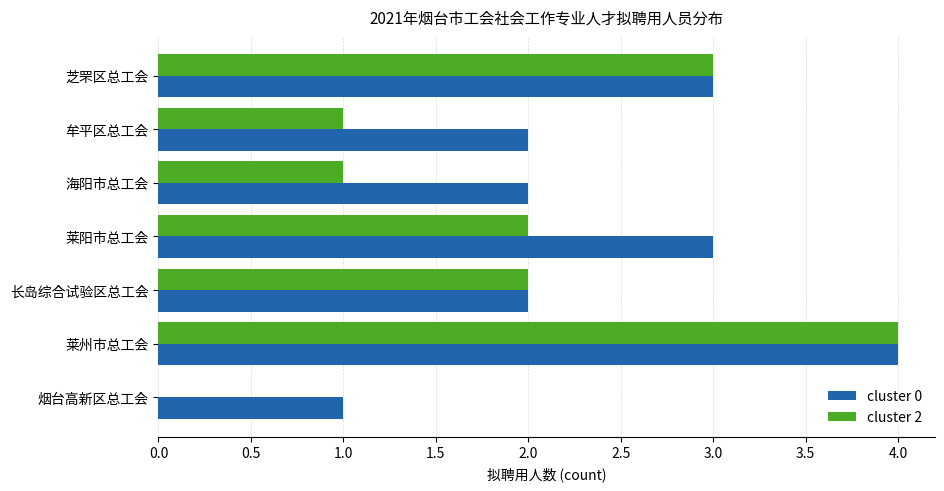

Which series changed the most between 牟平区总工会 and 莱州市总工会?

cluster 2